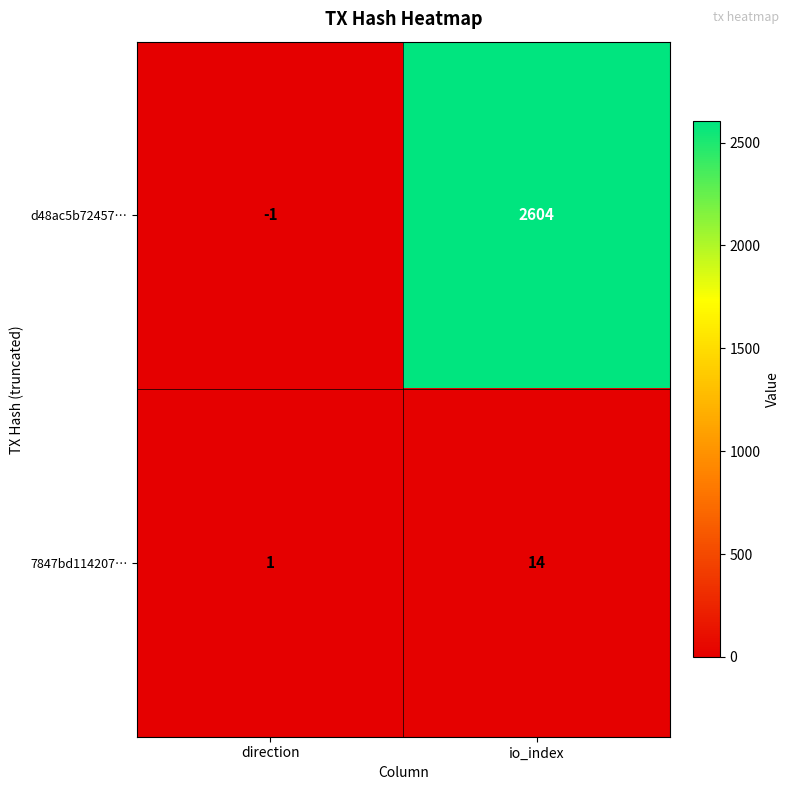

Where is 7847bd114207… nearest to the value 7?

direction